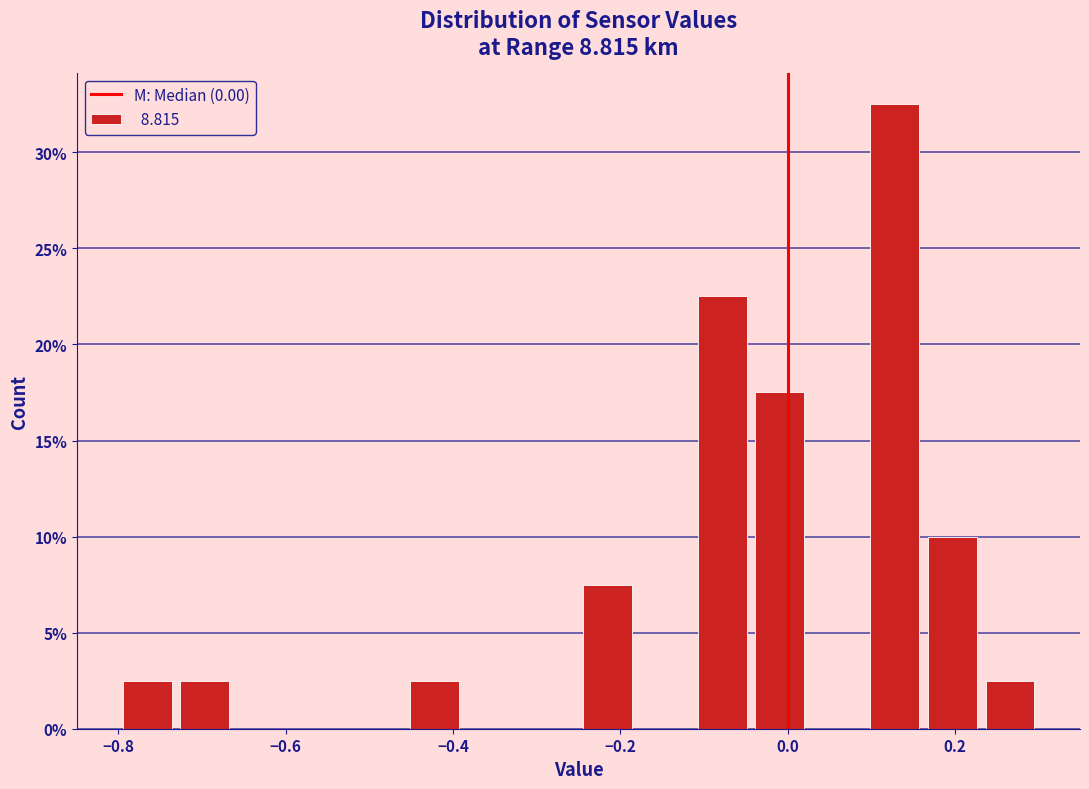

Read against the x-axis, roughly where is the centre of the tallest bar?

0.12